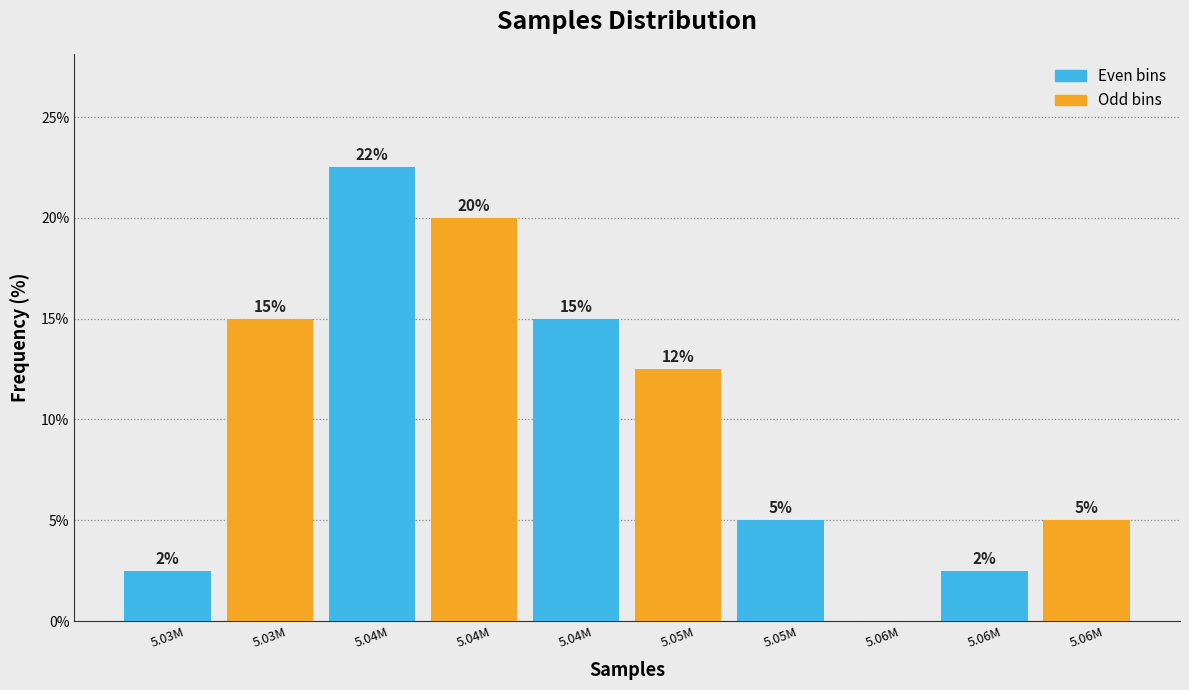

Are the bars horizontal?

No